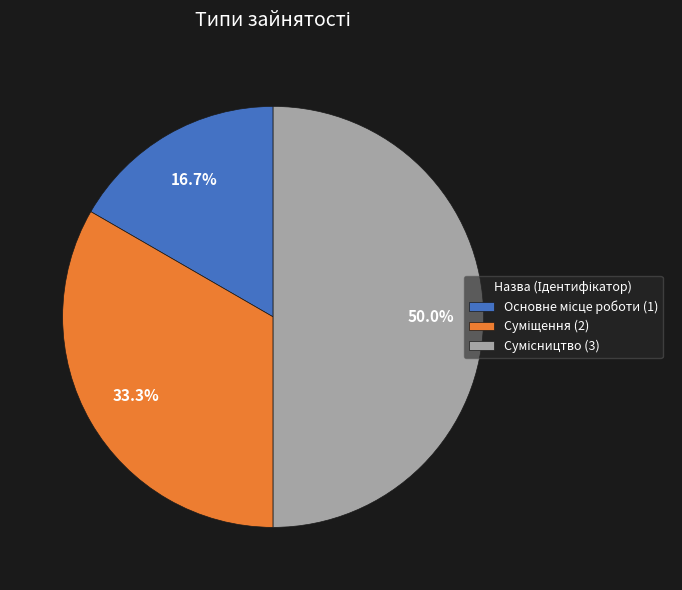

Count the number of slices in the pie.

3